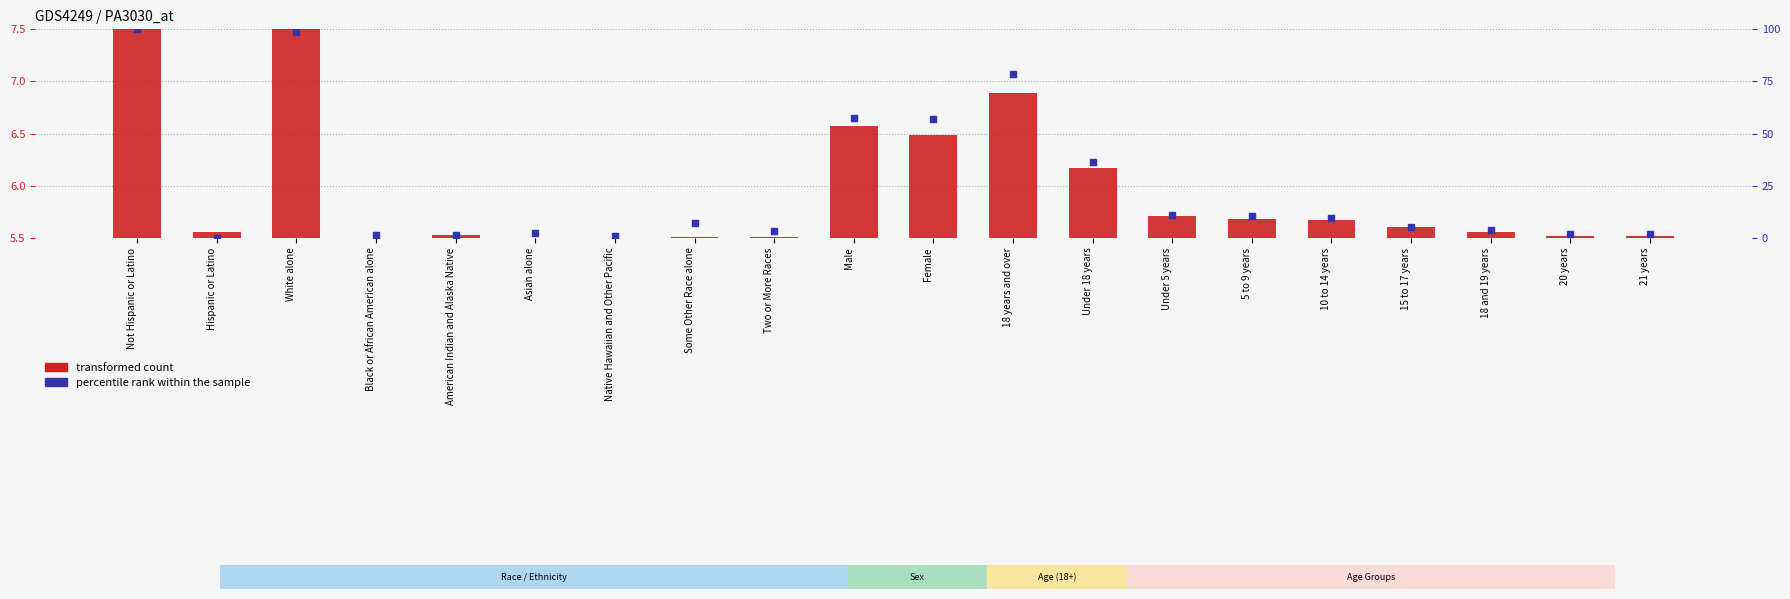

Which series has the largest total across all categories?

percentile rank within the sample